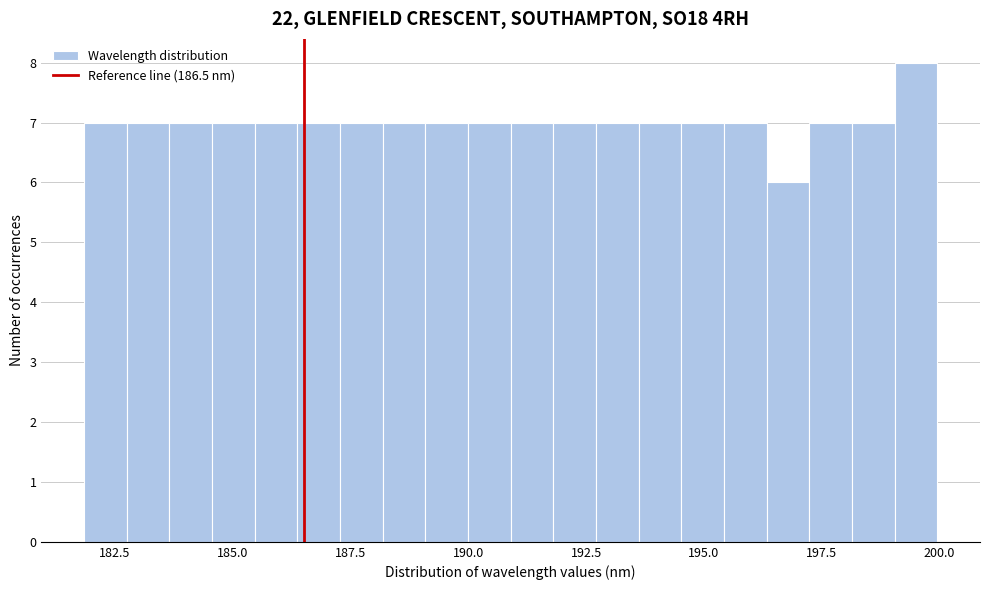

Around what value on the x-axis is the tallest bar? Give the approximate position of its centre, as read against the axis.

199.5